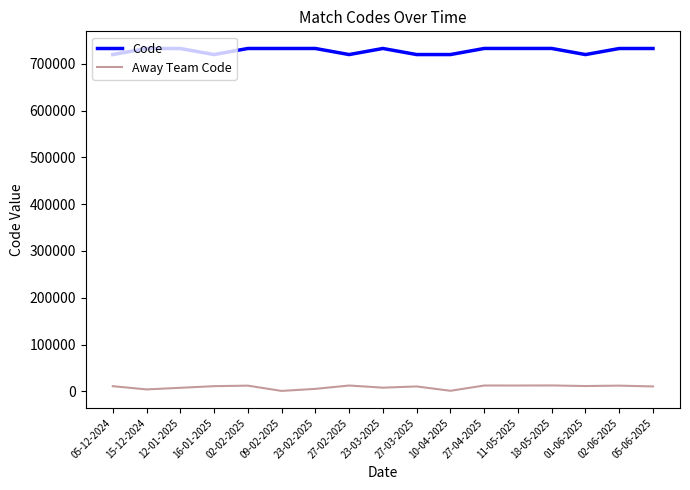

Does the chart have visible grid lines?

No